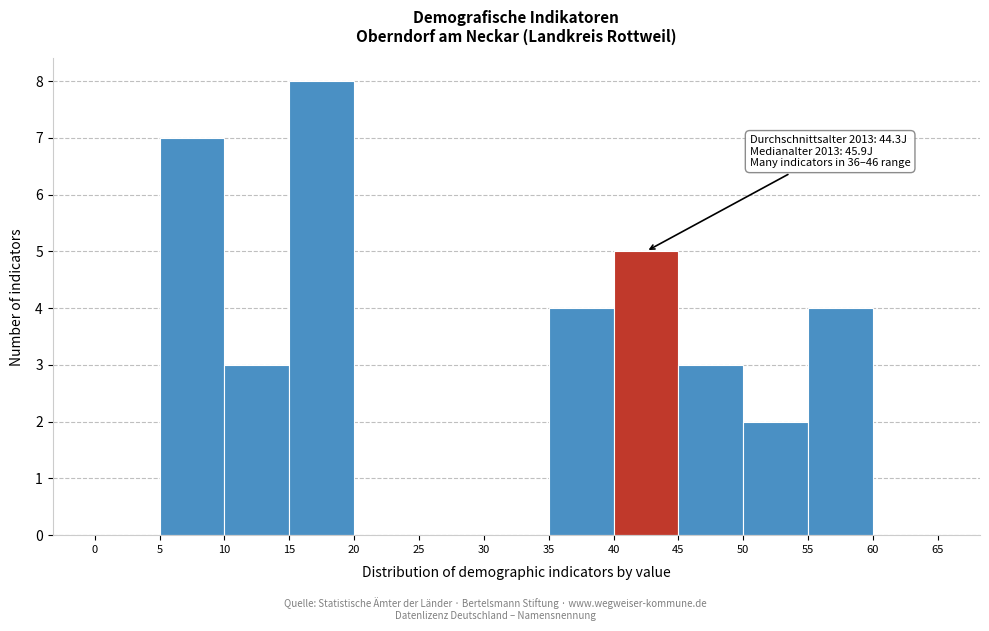

Over which range of the x-axis is the bar tallest?

15 to 20